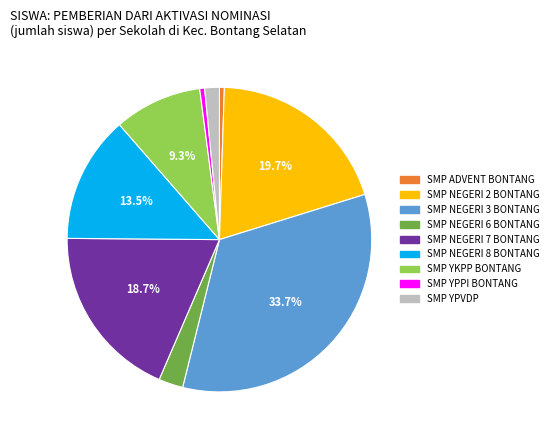

Is there any slice that represents more than half of the pie?

No